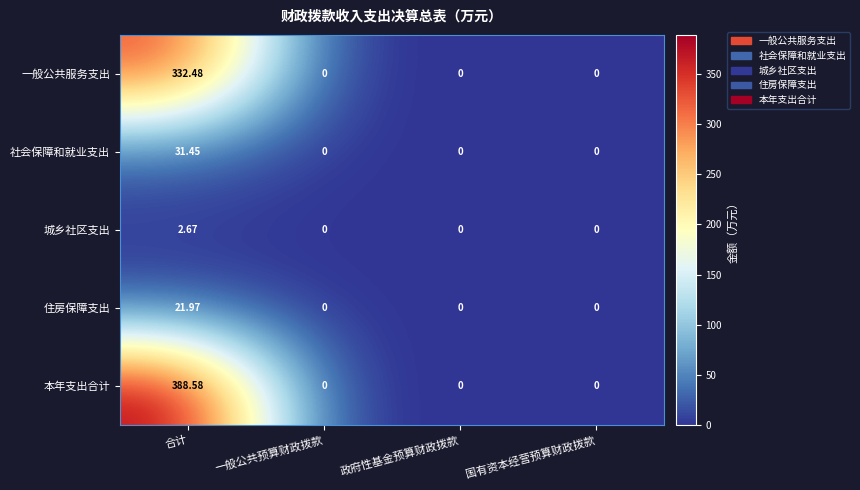

Which label corresponds to the largest value in the chart?

合计